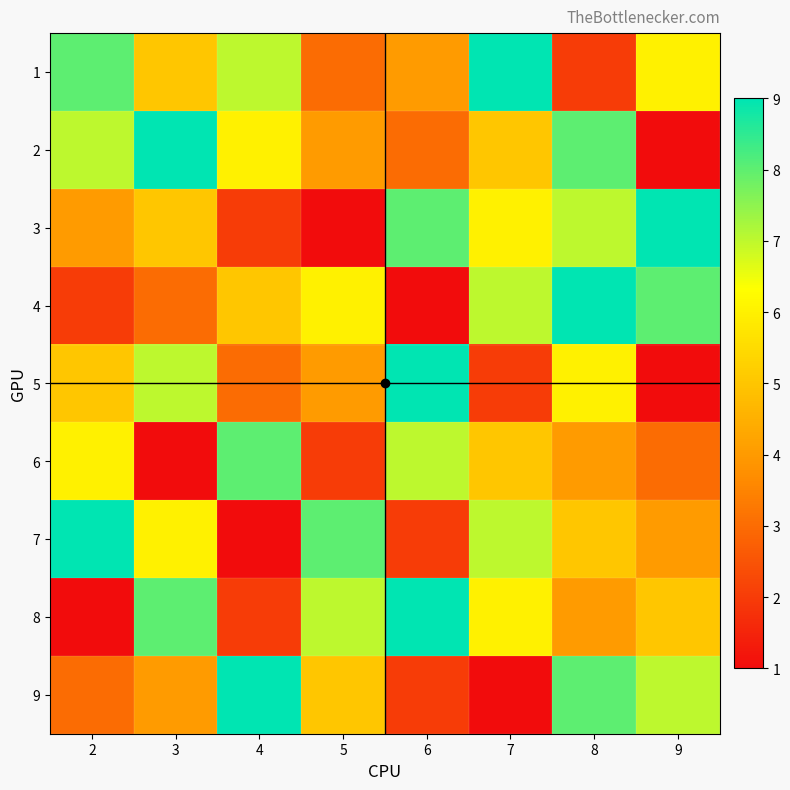

What is the spread (max minus min) of values at 4?

8